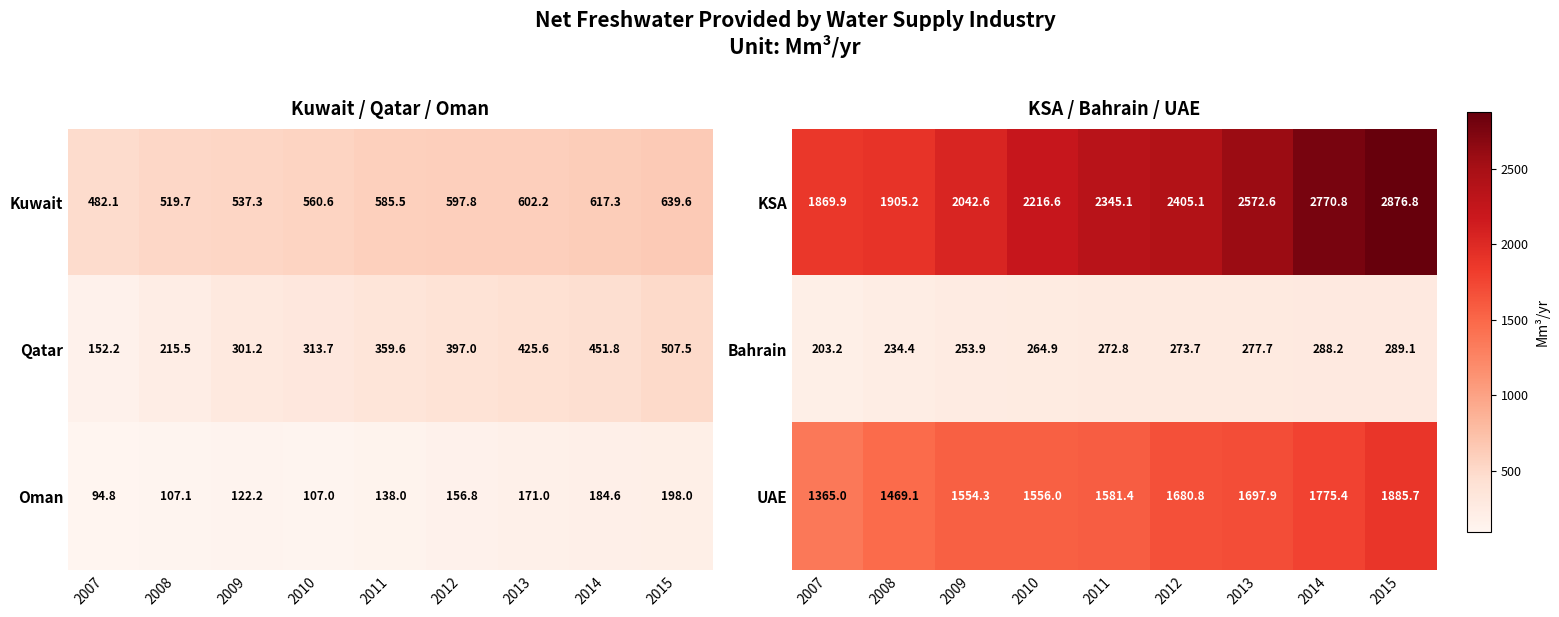

What is the sum of the KSA values at 2011 and 2013?

4917.7